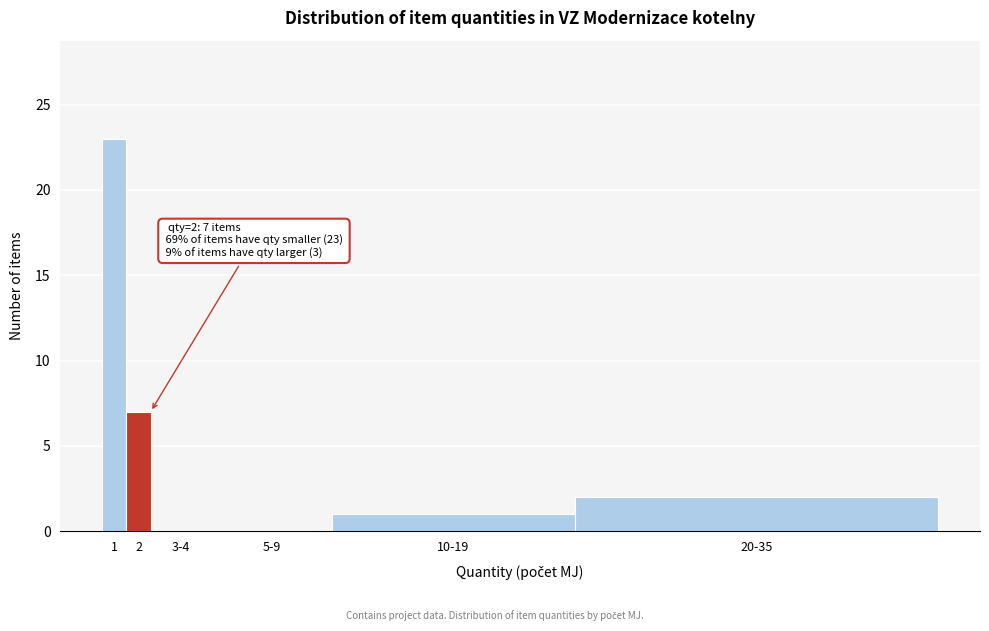

Reading left to right, list all the values displayed in this chart.

1=23	2=7	3-4=0	5-9=0	10-19=1	20-35=2